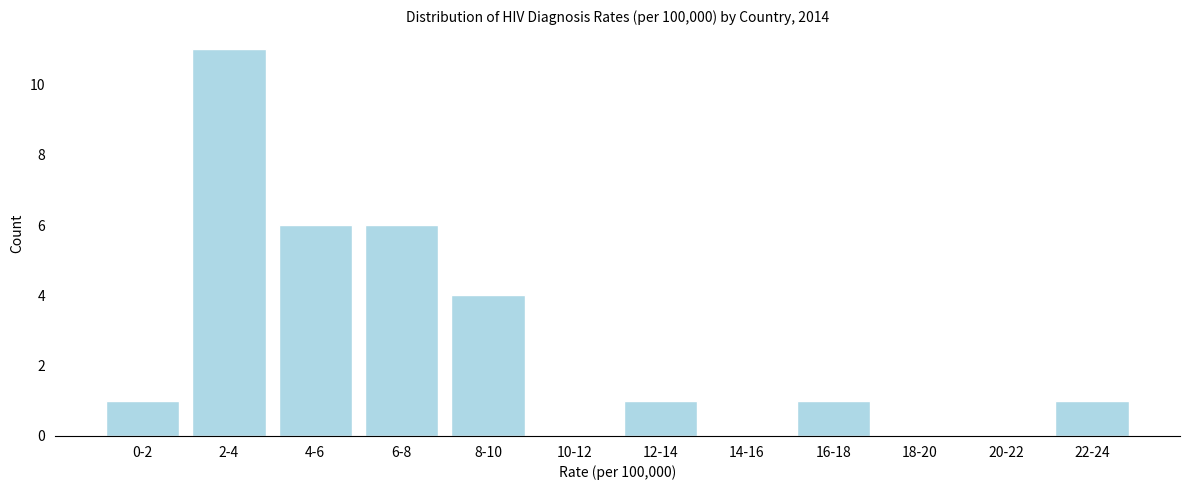

Reading left to right, list all the values displayed in this chart.

0-2=1	2-4=11	4-6=6	6-8=6	8-10=4	10-12=0	12-14=1	14-16=0	16-18=1	18-20=0	20-22=0	22-24=1